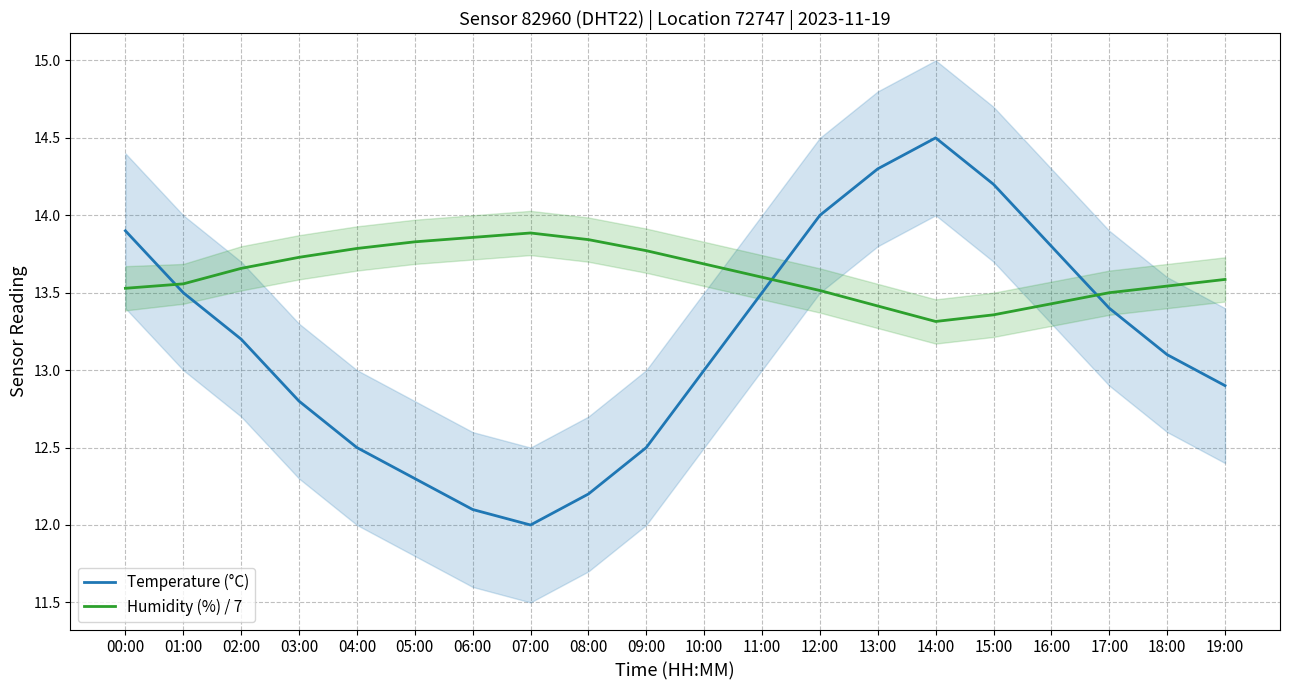

Read the Humidity (%) / 7 value at 17:00.

13.5